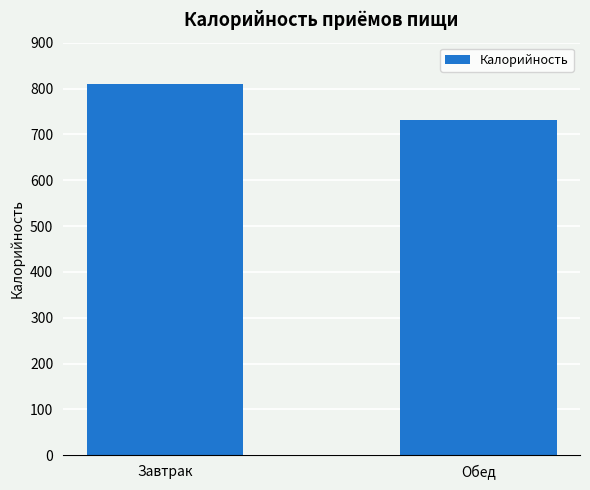

Is it true that the value at Завтрак is 810.3?

True